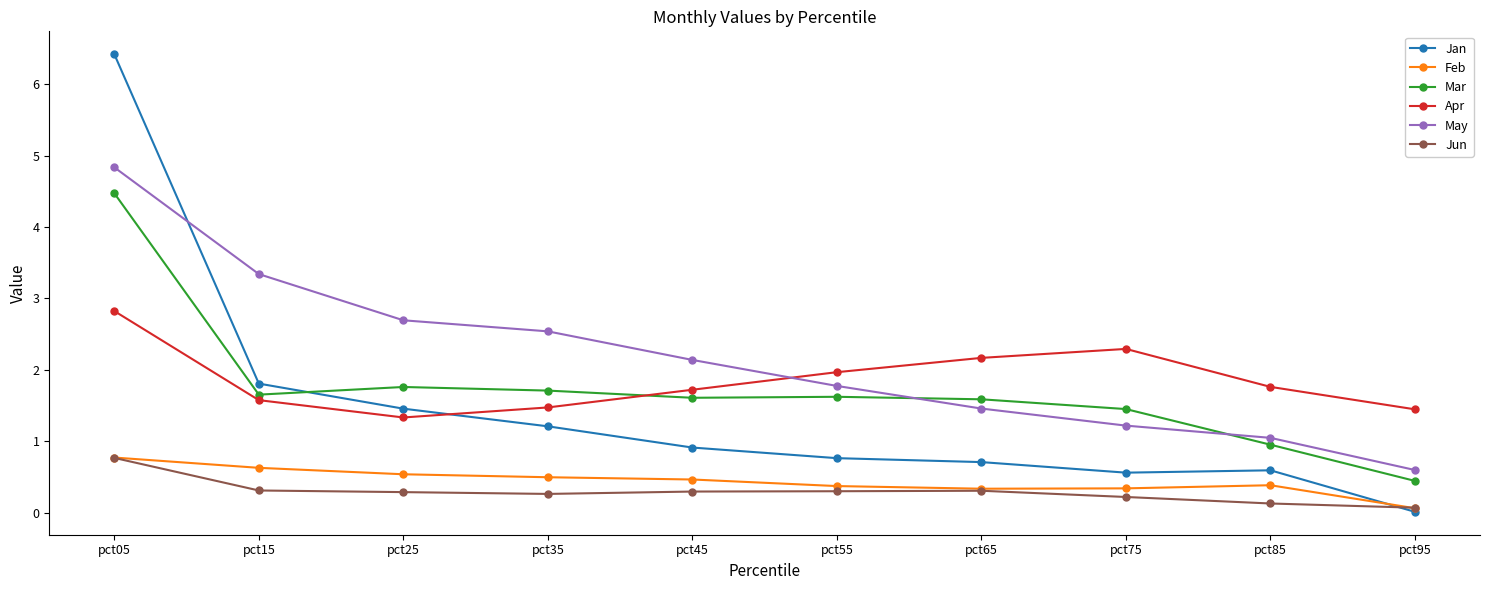

Which series ends up on top after the final intersection of Apr and May?

Apr